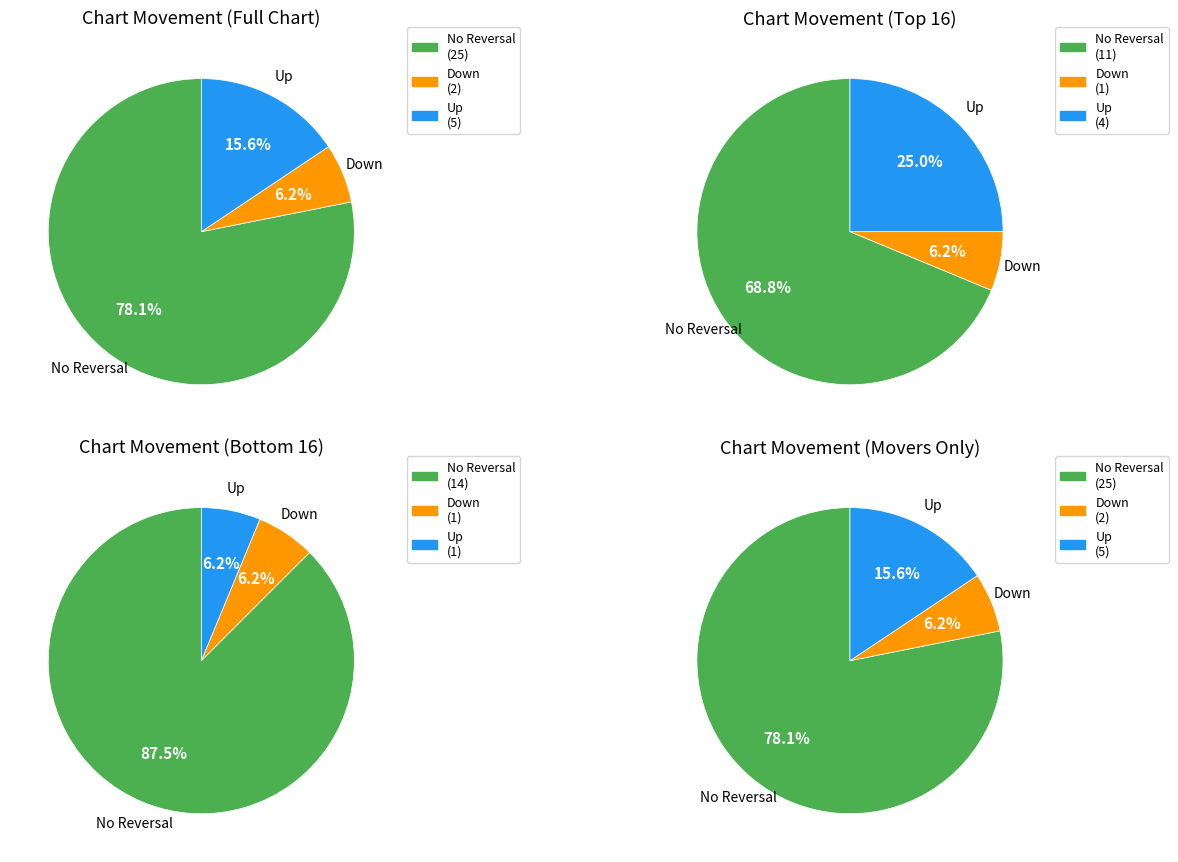

How many segments does this pie chart have?

3